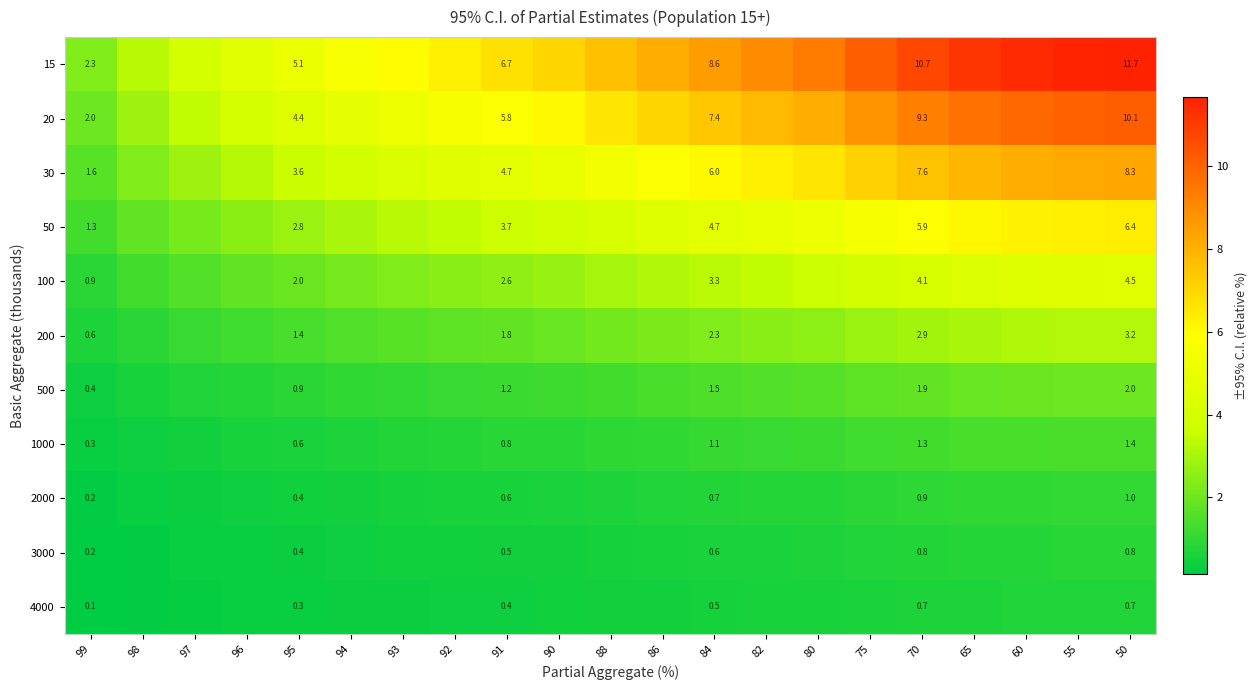

Is it true that 15 equals 2.0 at 91?

False